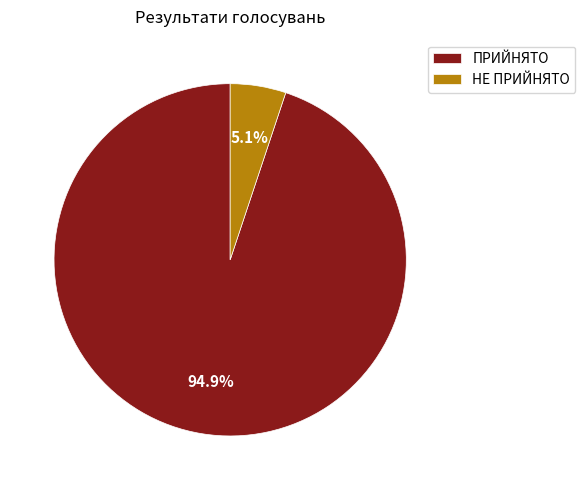

Is there a majority slice in this chart?

Yes